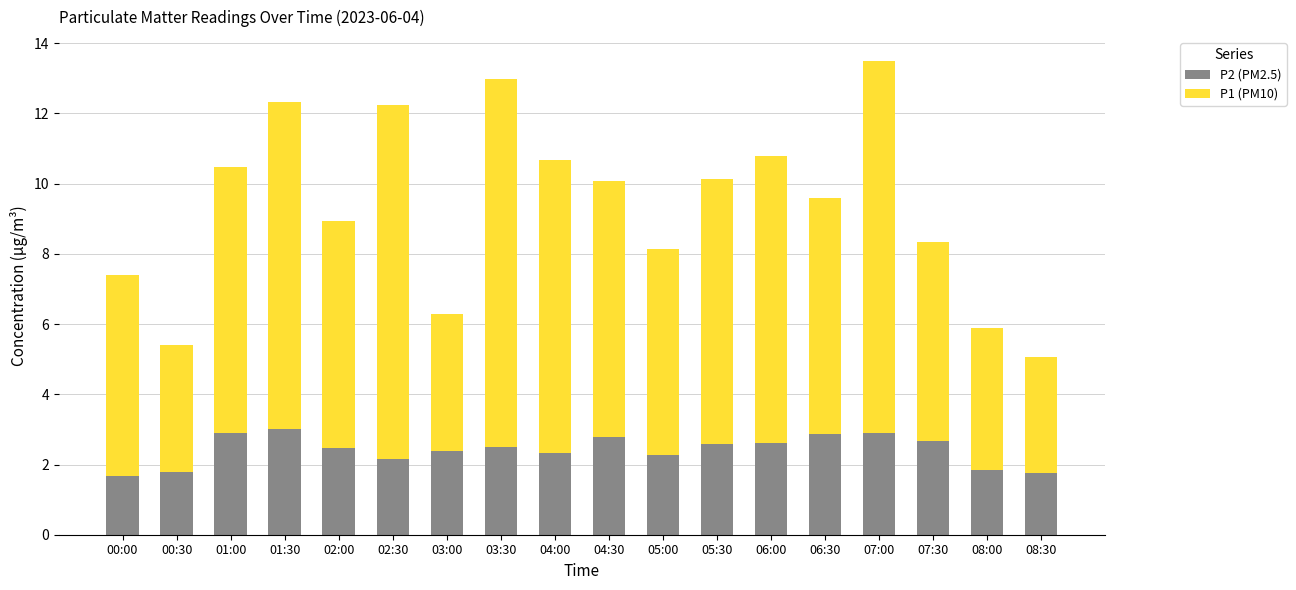

What are all the series names shown in the legend?

P2 (PM2.5), P1 (PM10)